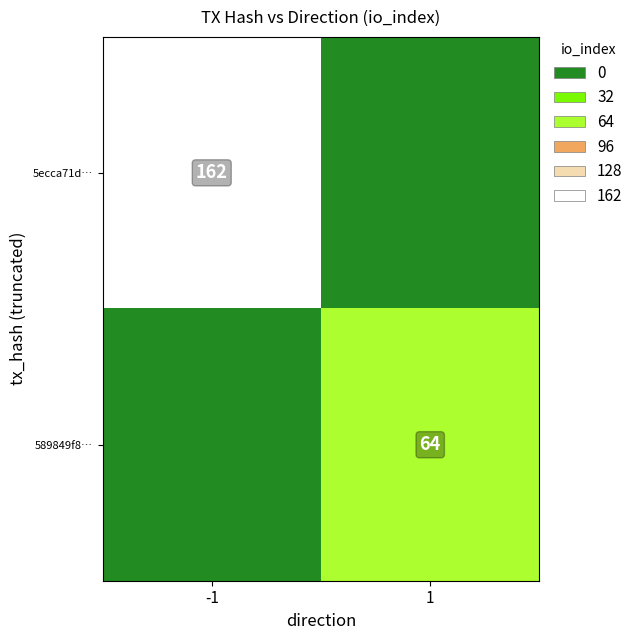

Is the value of 5ecca71d… at -1 greater than the value of 589849f8… at 1?

Yes